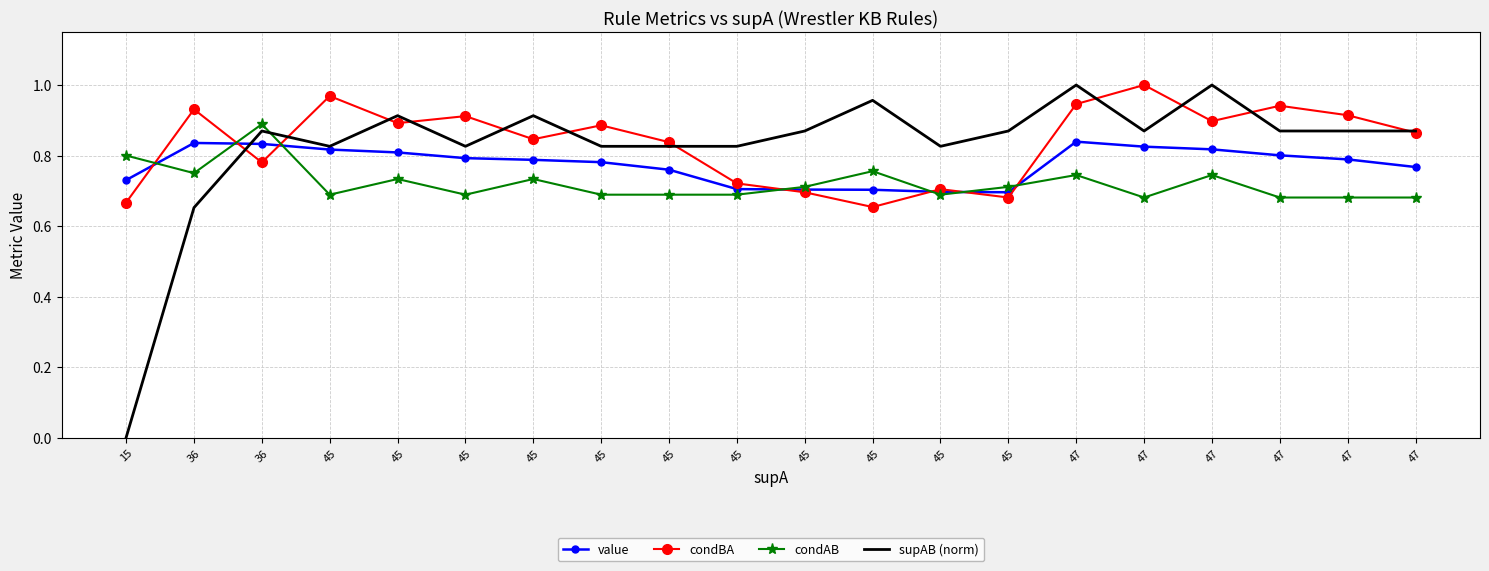

What is the highest value of the condAB series?

0.9